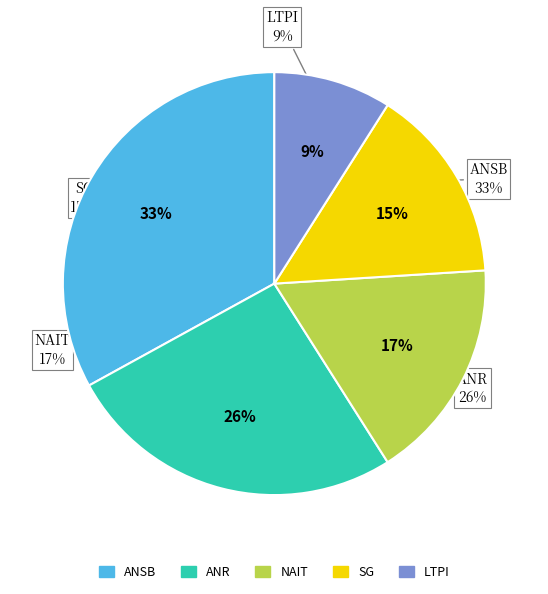

Is it true that 7 is 1% of the pie?

False